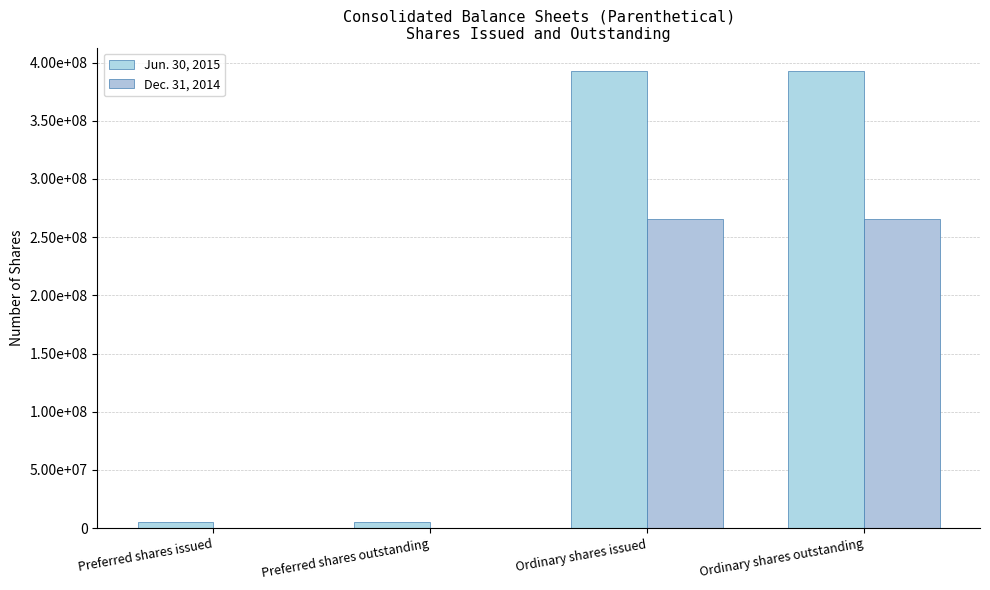

What is the value of the Jun. 30, 2015 bar at the 3rd from the left?

393100000